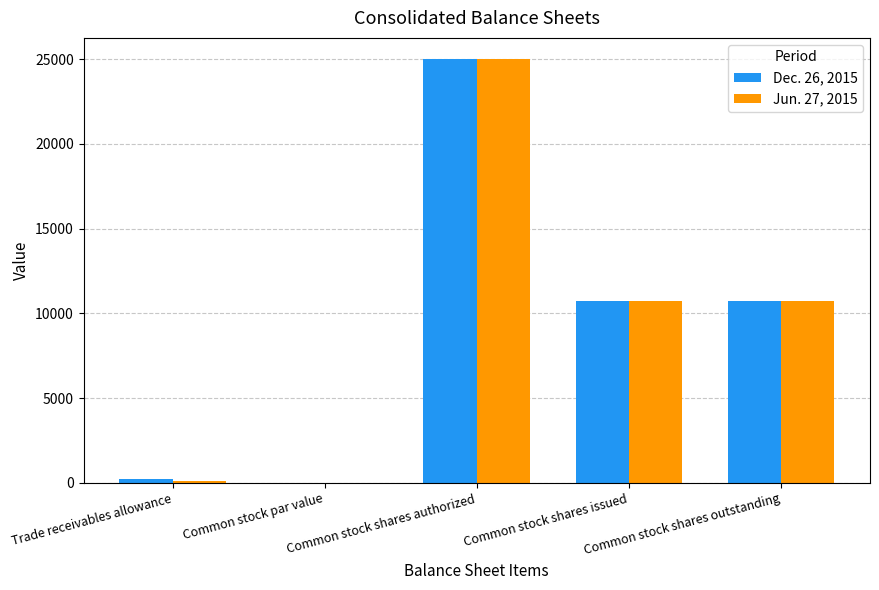

What is the total value across all series at Trade receivables allowance?

307